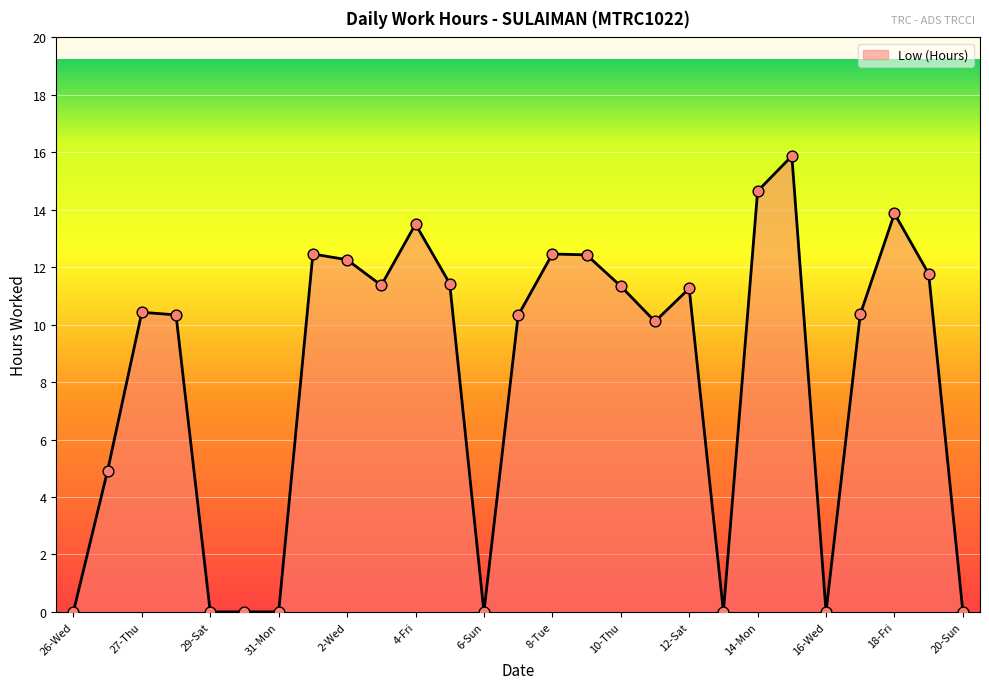

What is the difference between the maximum and minimum values?

15.9